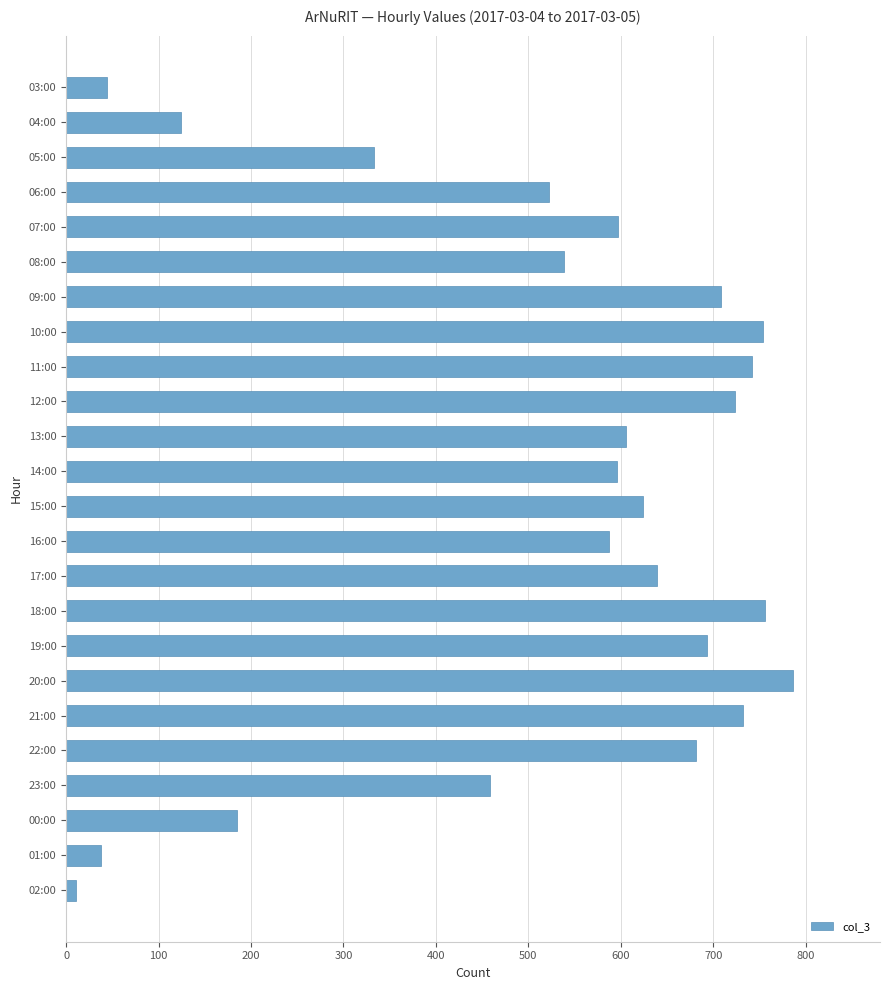

At which category does the chart reach its minimum across all series?

02:00